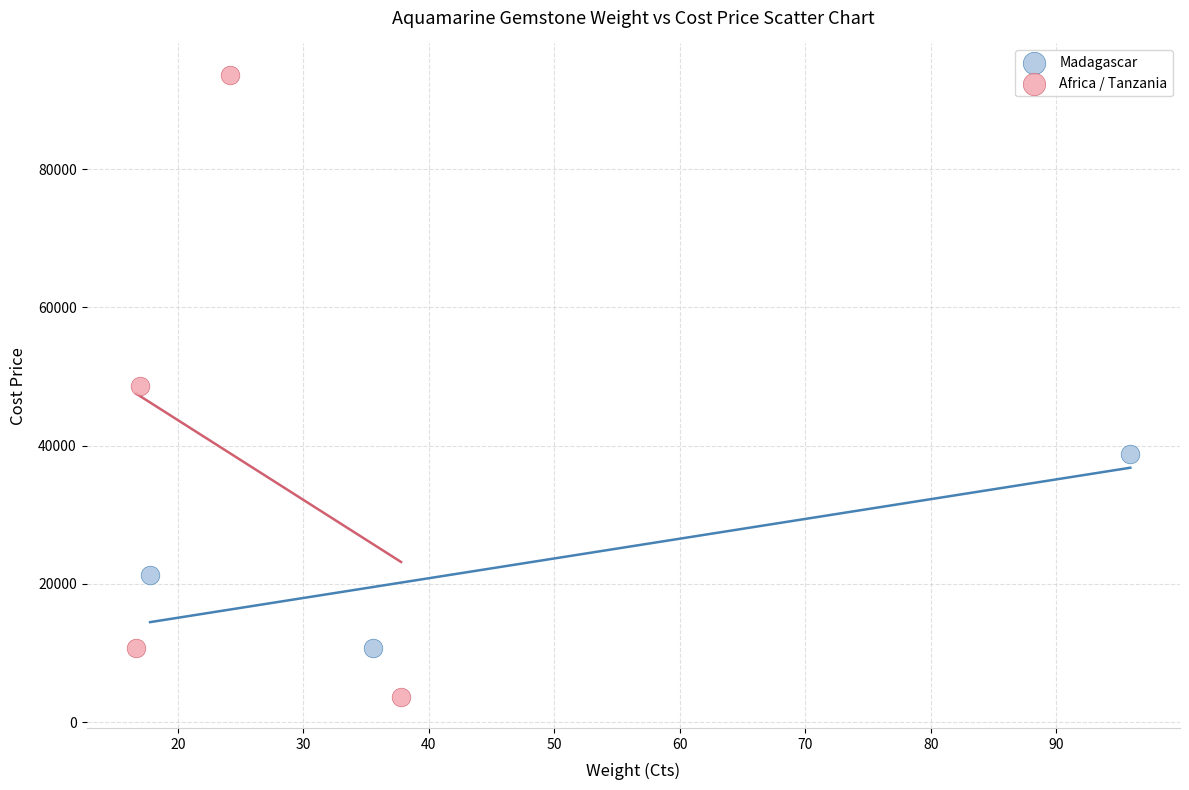

Which series reaches the minimum Y coordinate?

Africa / Tanzania